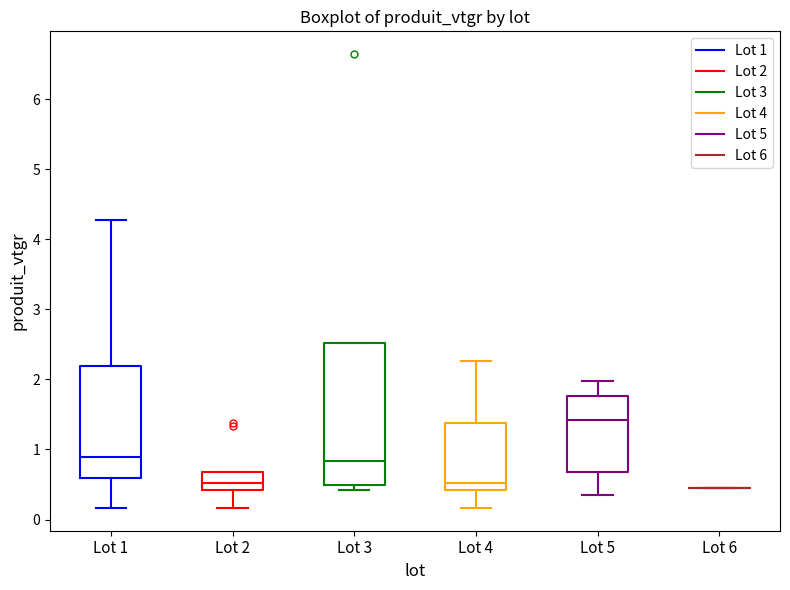

Where is the upper edge of the box for Lot 2 on the y-axis? The values are not printed on the chart, so give them approximately, as read against the axis.

0.7